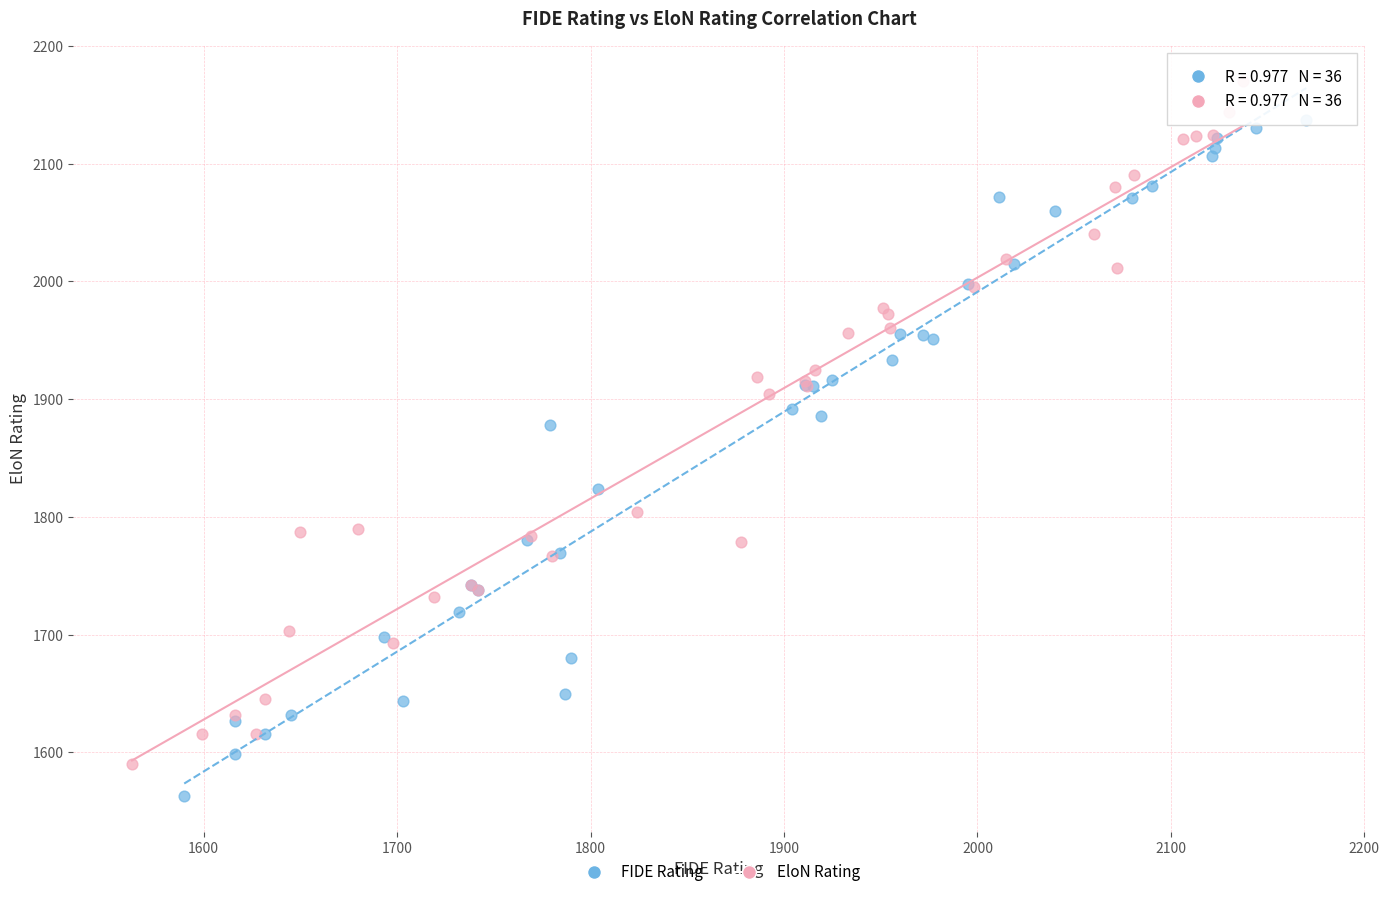

Which series has the largest Y range (max minus min)?

EloN Rating